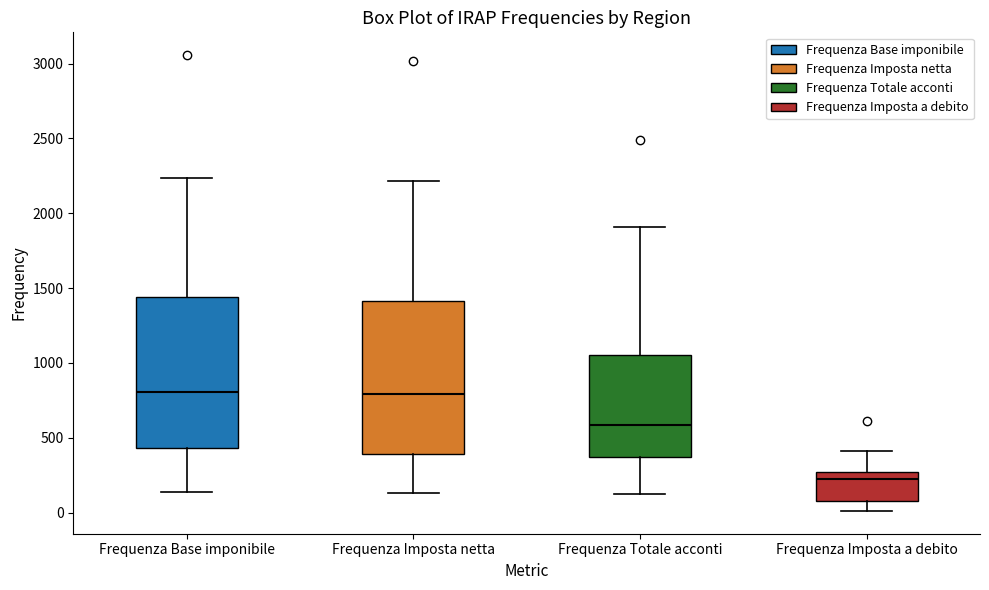

Which box's median line is the lowest?

Frequenza Imposta a debito